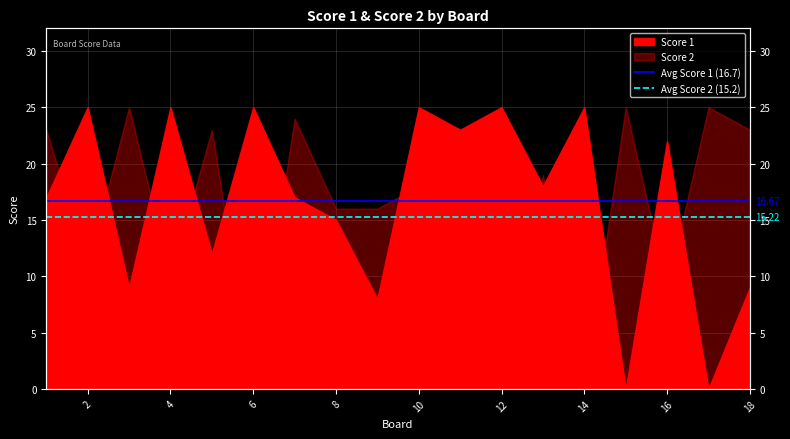

The value of Avg Score 2 (15.2) at 0 is 21.6. True or false?

False